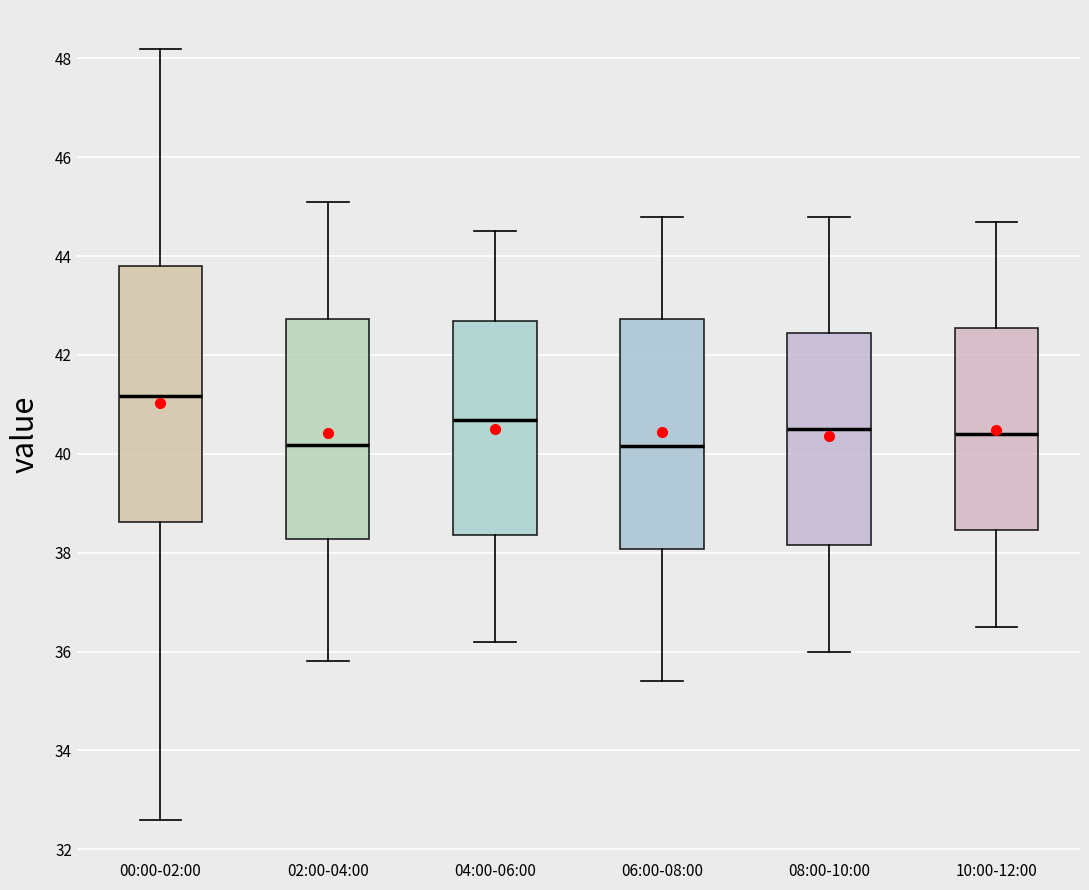

Which box is the tallest, from its lower edge to its upper edge?

00:00-02:00